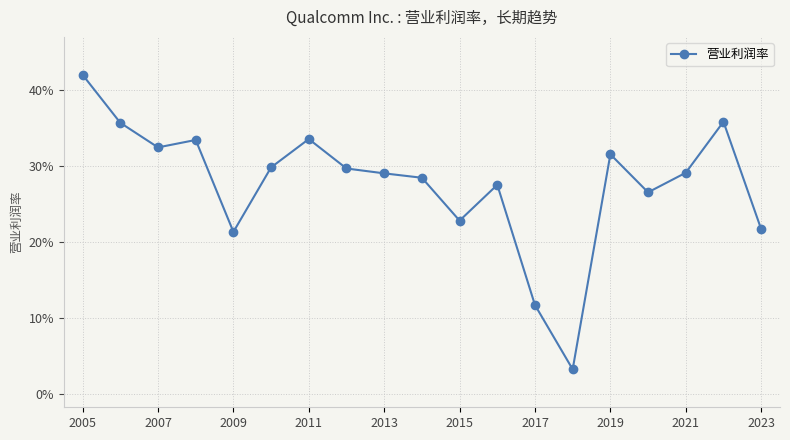

Does the chart have visible grid lines?

Yes